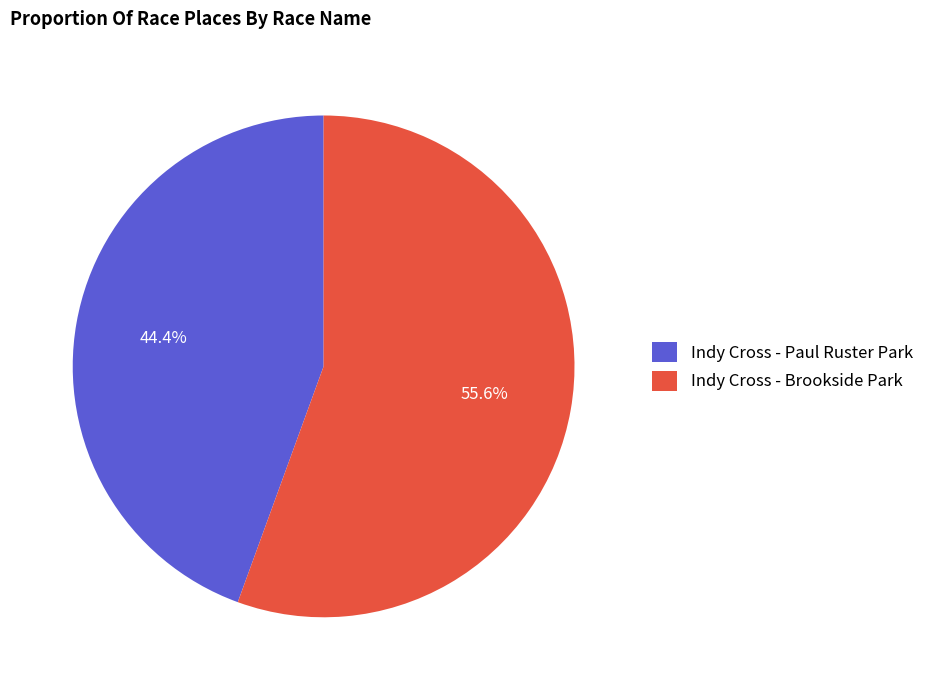

Which slice is the smallest?

Indy Cross - Paul Ruster Park